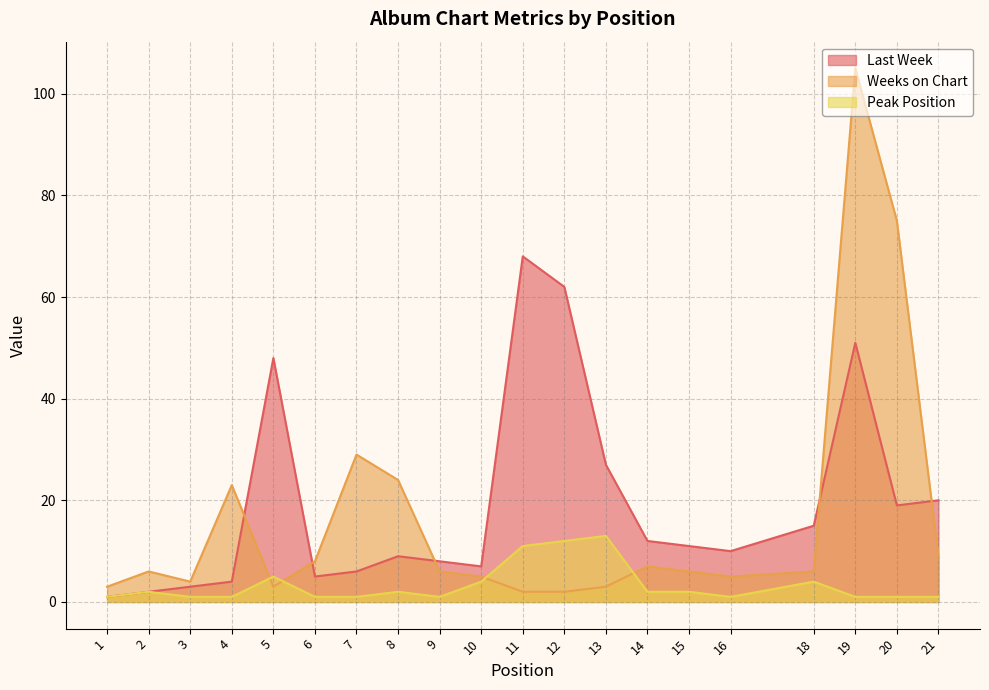

Which series ends up on top after the final intersection of Peak Position and Weeks on Chart?

Weeks on Chart